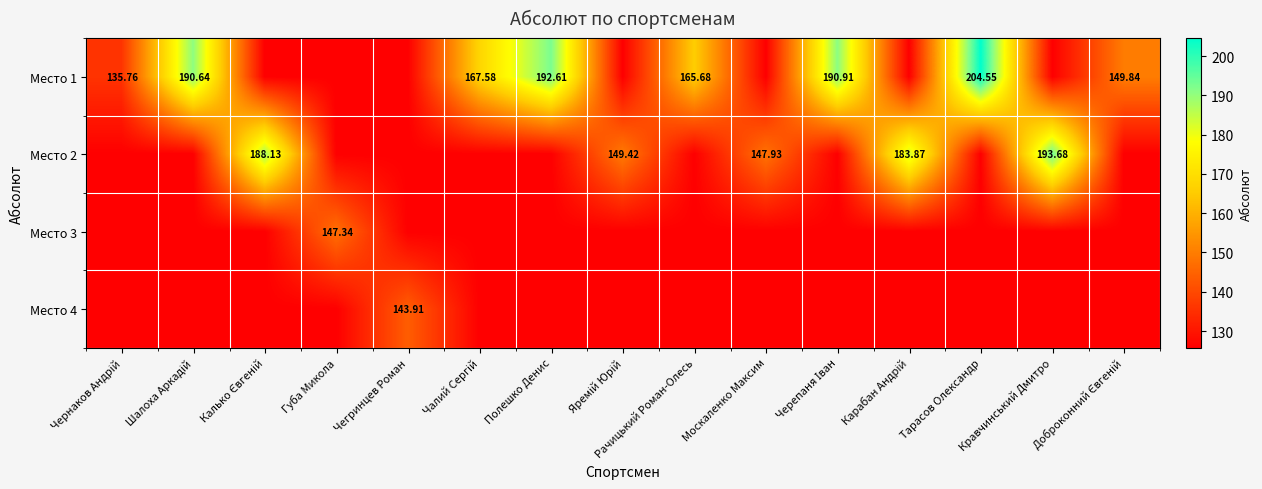

What is the spread (max minus min) of values at Калько Євгеній?

62.4